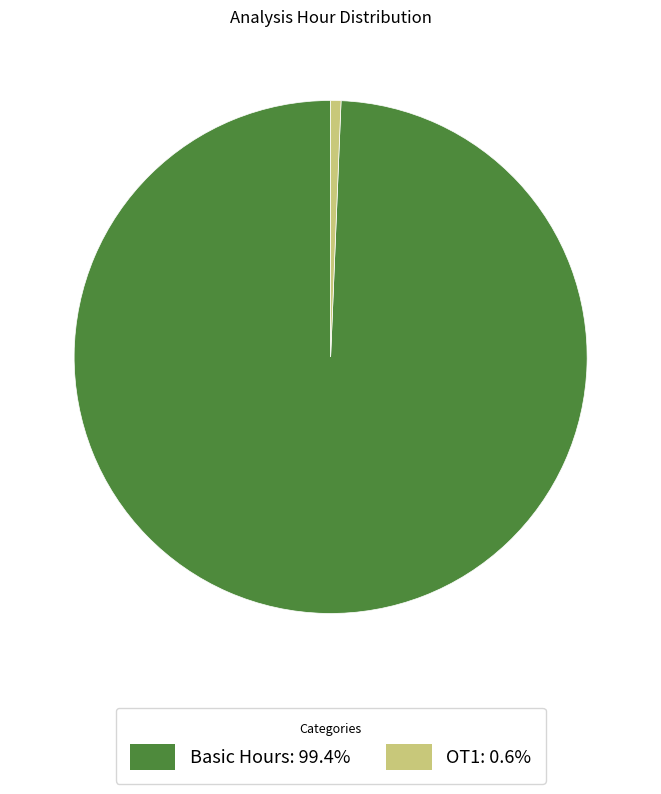

Does any single category account for the majority?

Yes